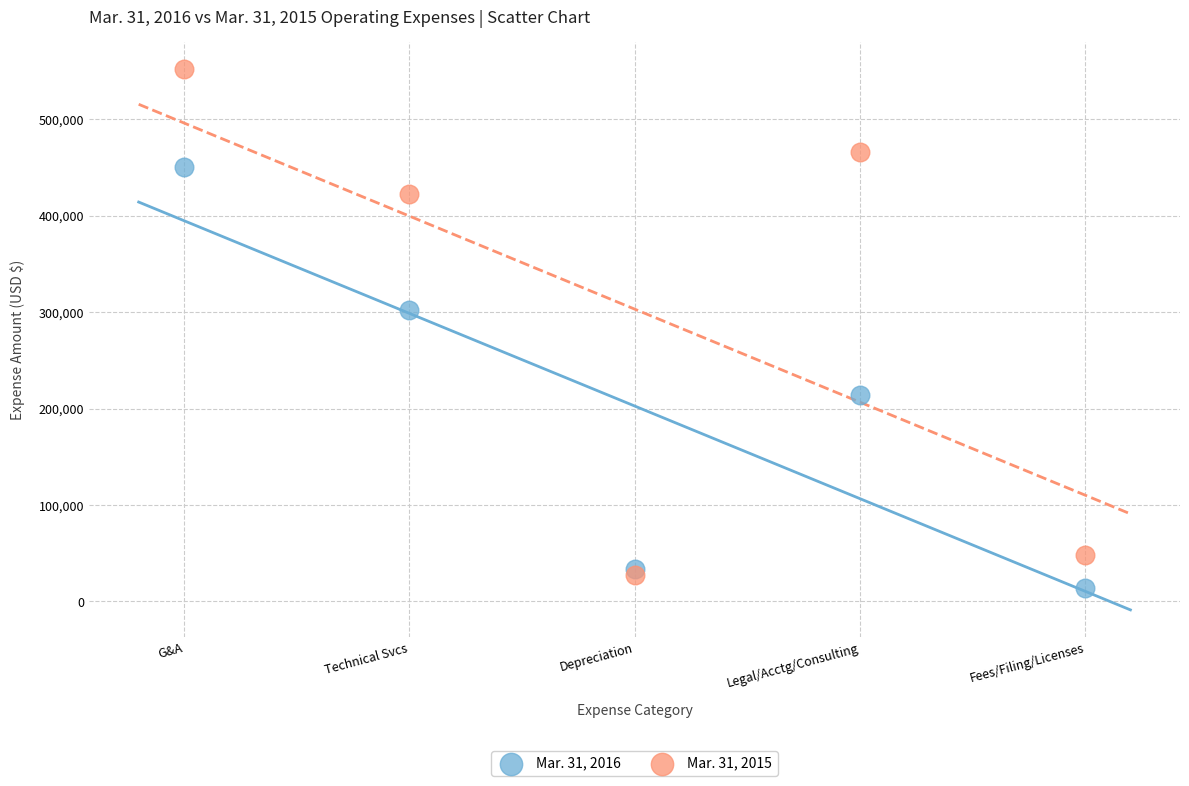

In the Mar. 31, 2016 series, what Y value is closest to 232062?

213740